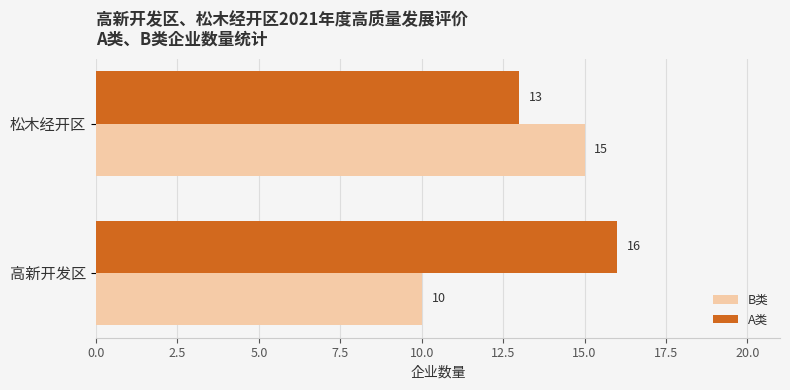

Which category has the highest value in the B类 series?

松木经开区